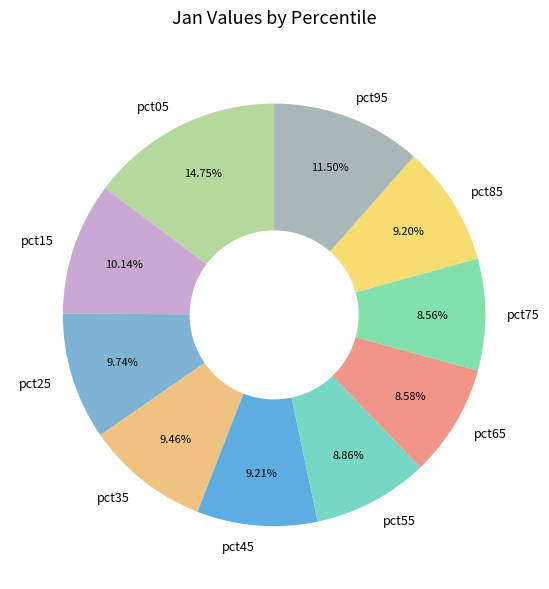

True or false: pct35 accounts for 1% of the total.

False